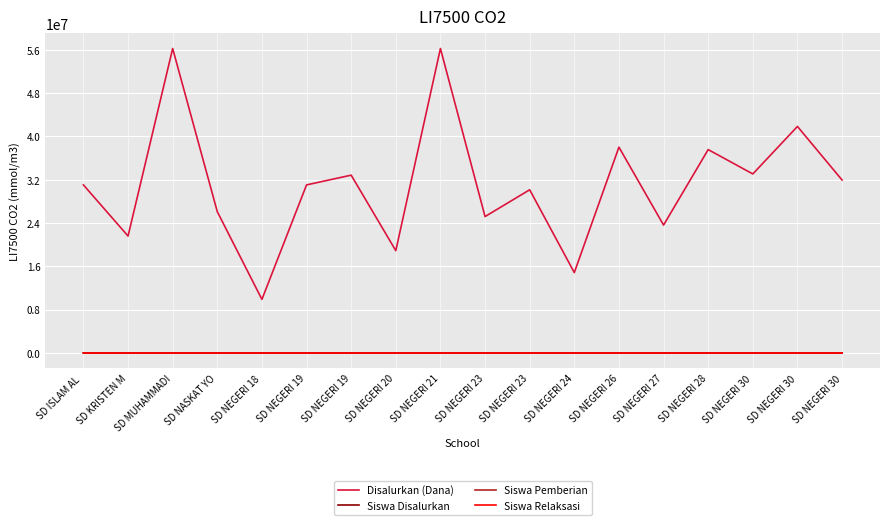

Is it true that Siswa Pemberian equals 25 at SD MUHAMMADI?

False